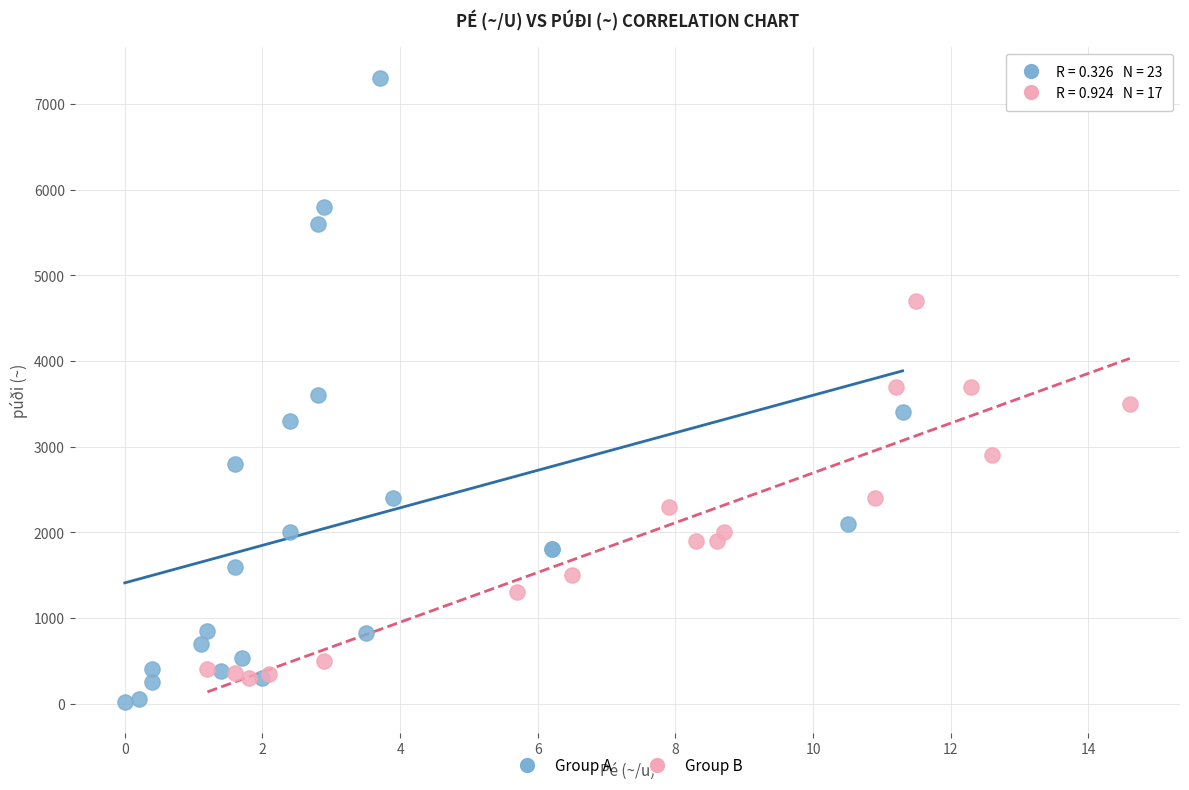

Which series reaches the maximum Y coordinate?

Group A